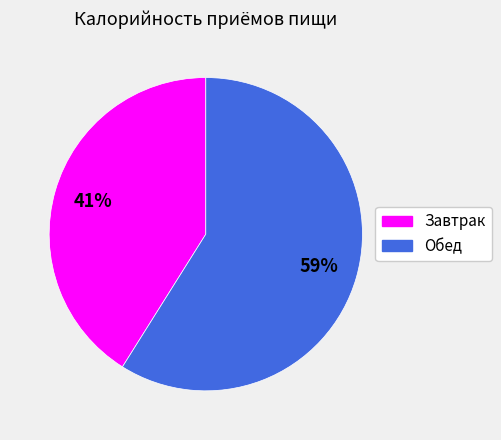

How many segments does this pie chart have?

2